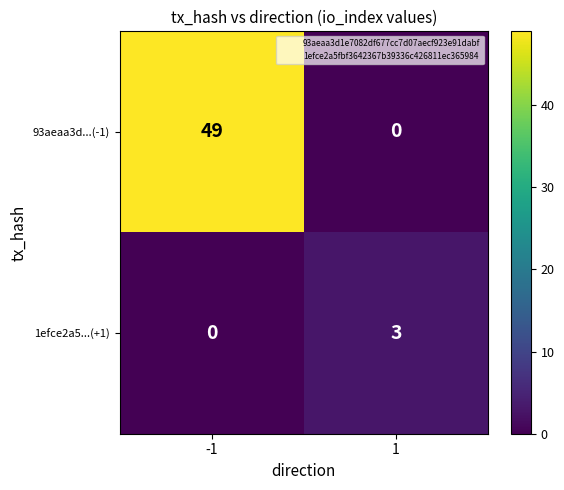

Rank the categories by 93aeaa3d...(-1) value from highest to lowest.

-1, 1